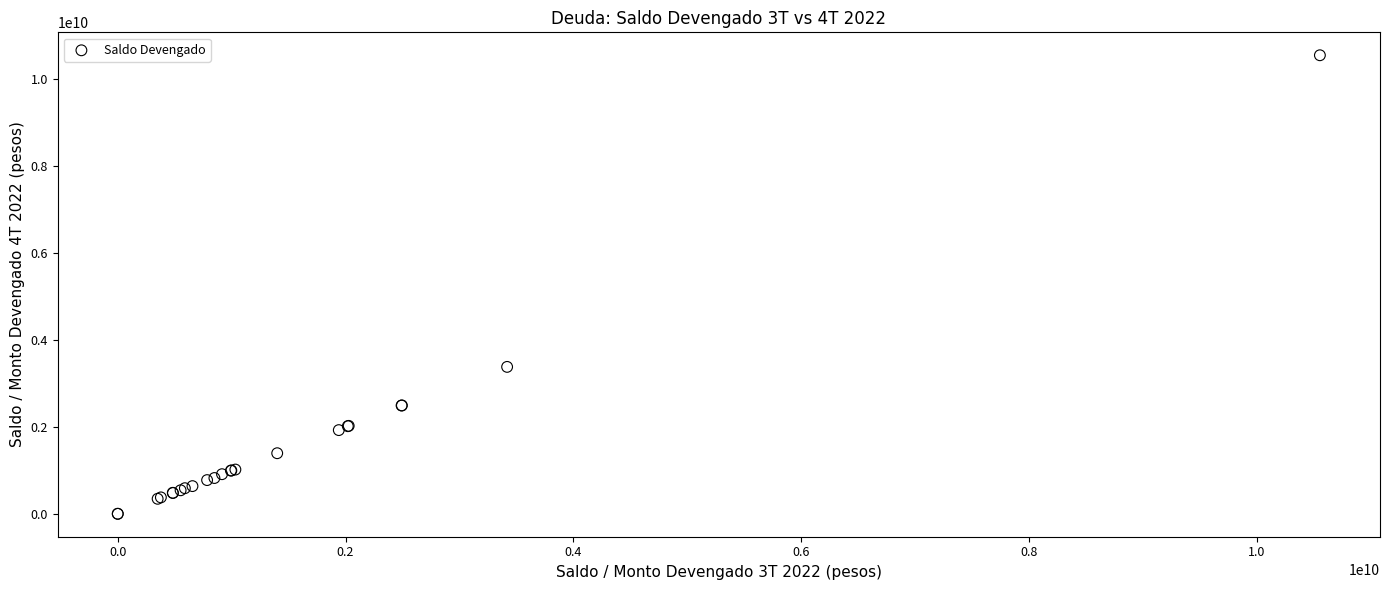

What Y value in the scatter plot is closest to 5277925185?

3382076150.6